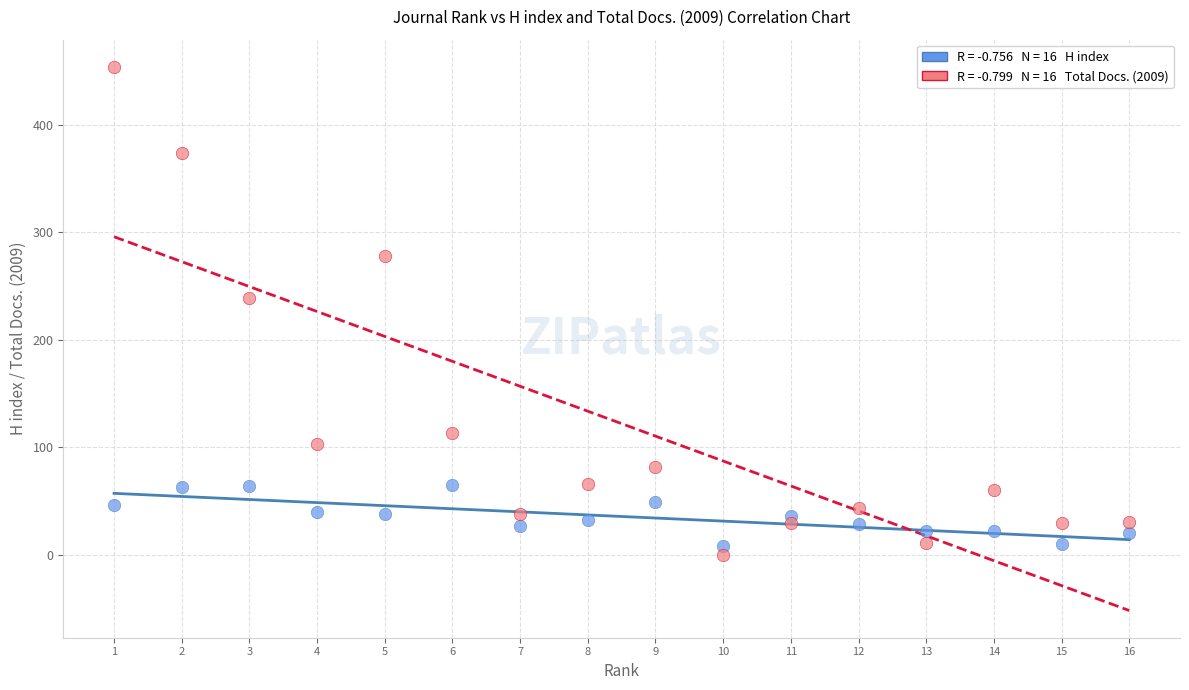

Across all data points, what is the range of X values (max minus min)?

15